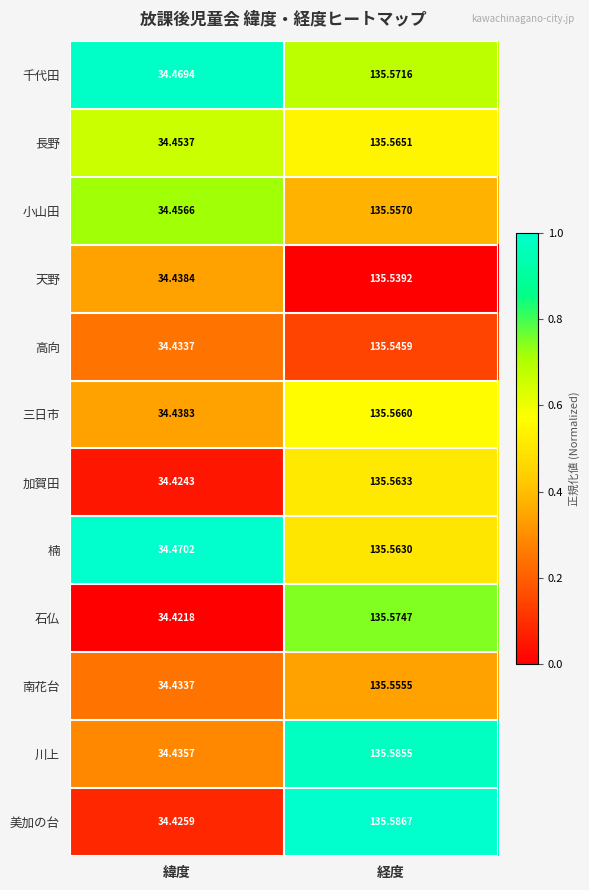

List the series in order of their peak value, highest first.

美加の台, 川上, 石仏, 千代田, 三日市, 長野, 加賀田, 楠, 小山田, 南花台, 高向, 天野